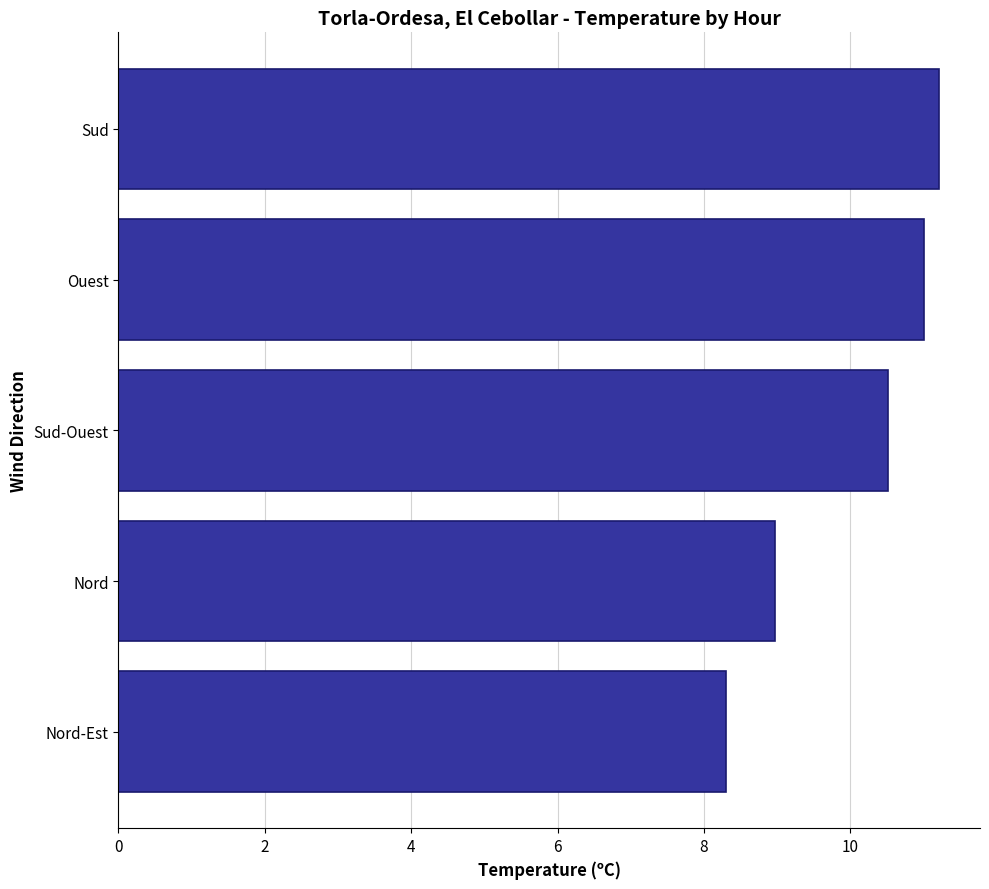

At which label is the value closest to 9?

Nord